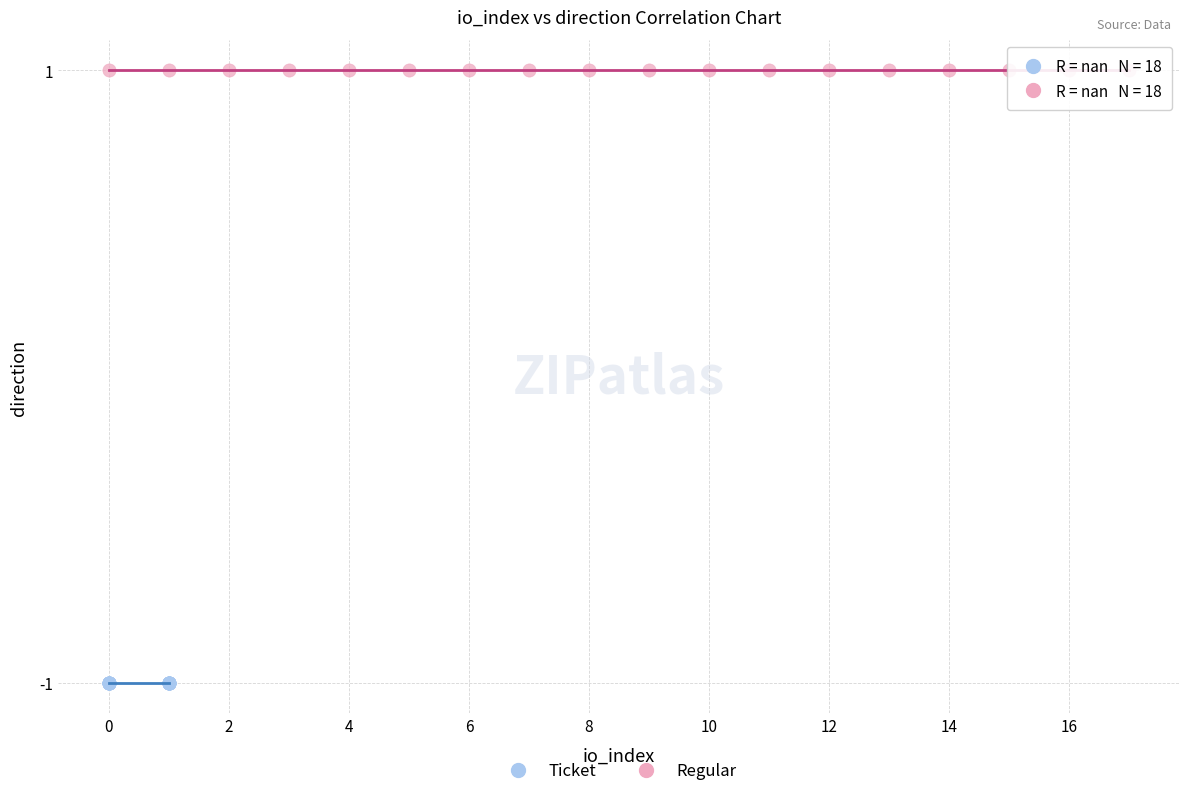

Which series contains the highest Y value?

Regular